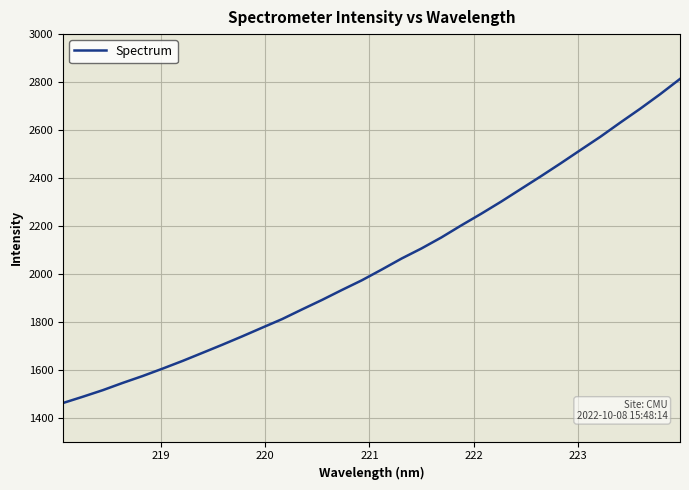

What is the smallest value displayed?

1460.9